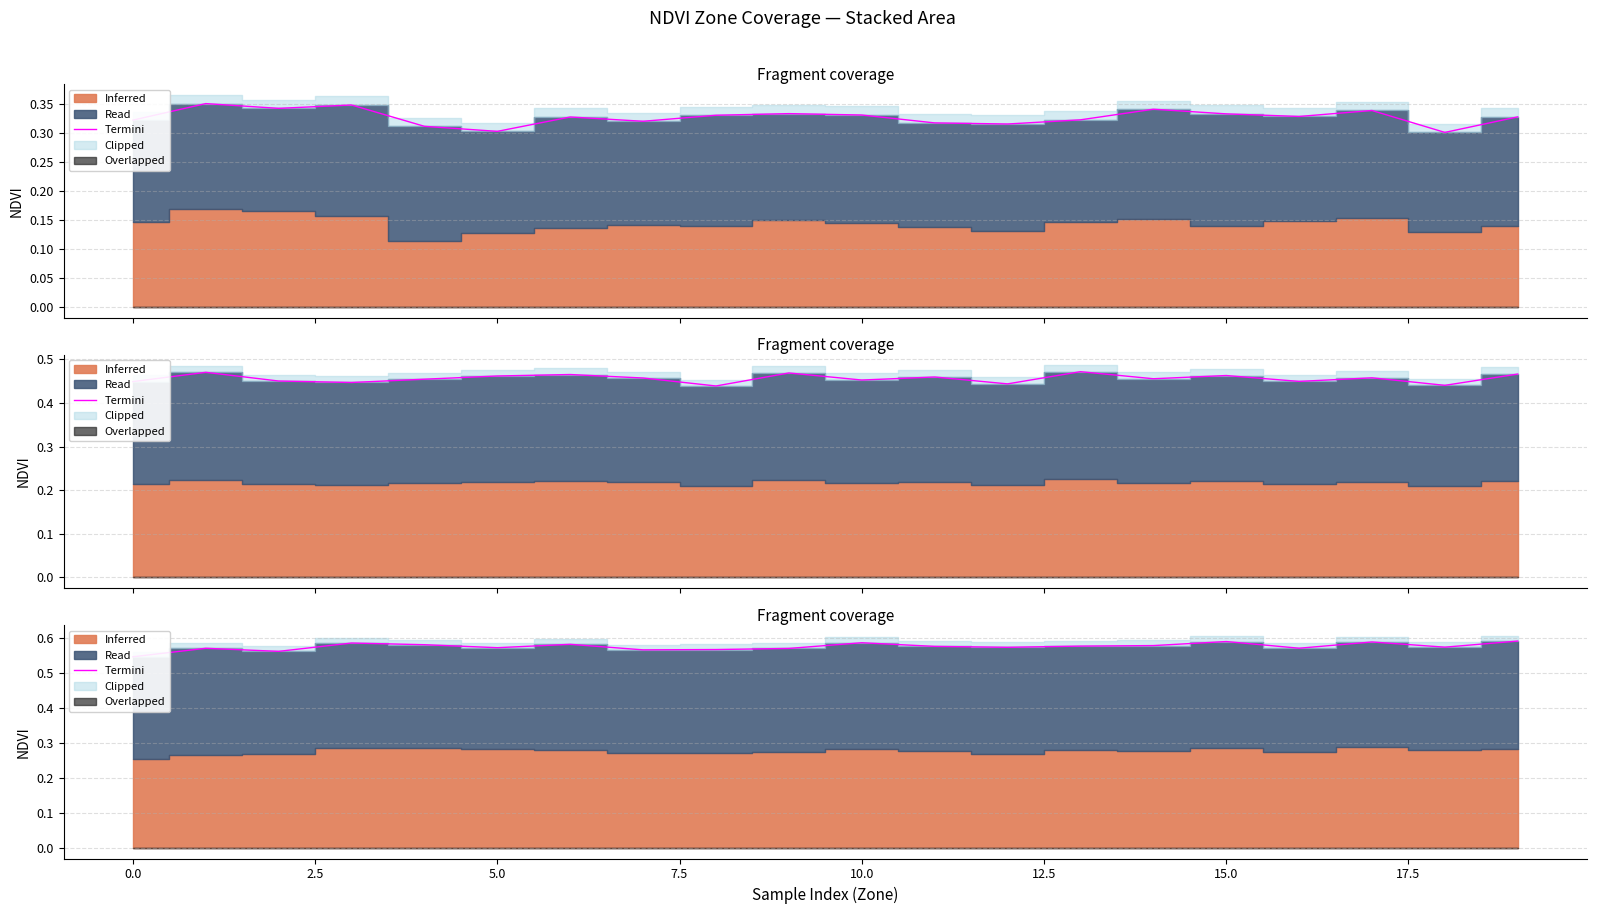

What is the label of the 10th point from the right?

10